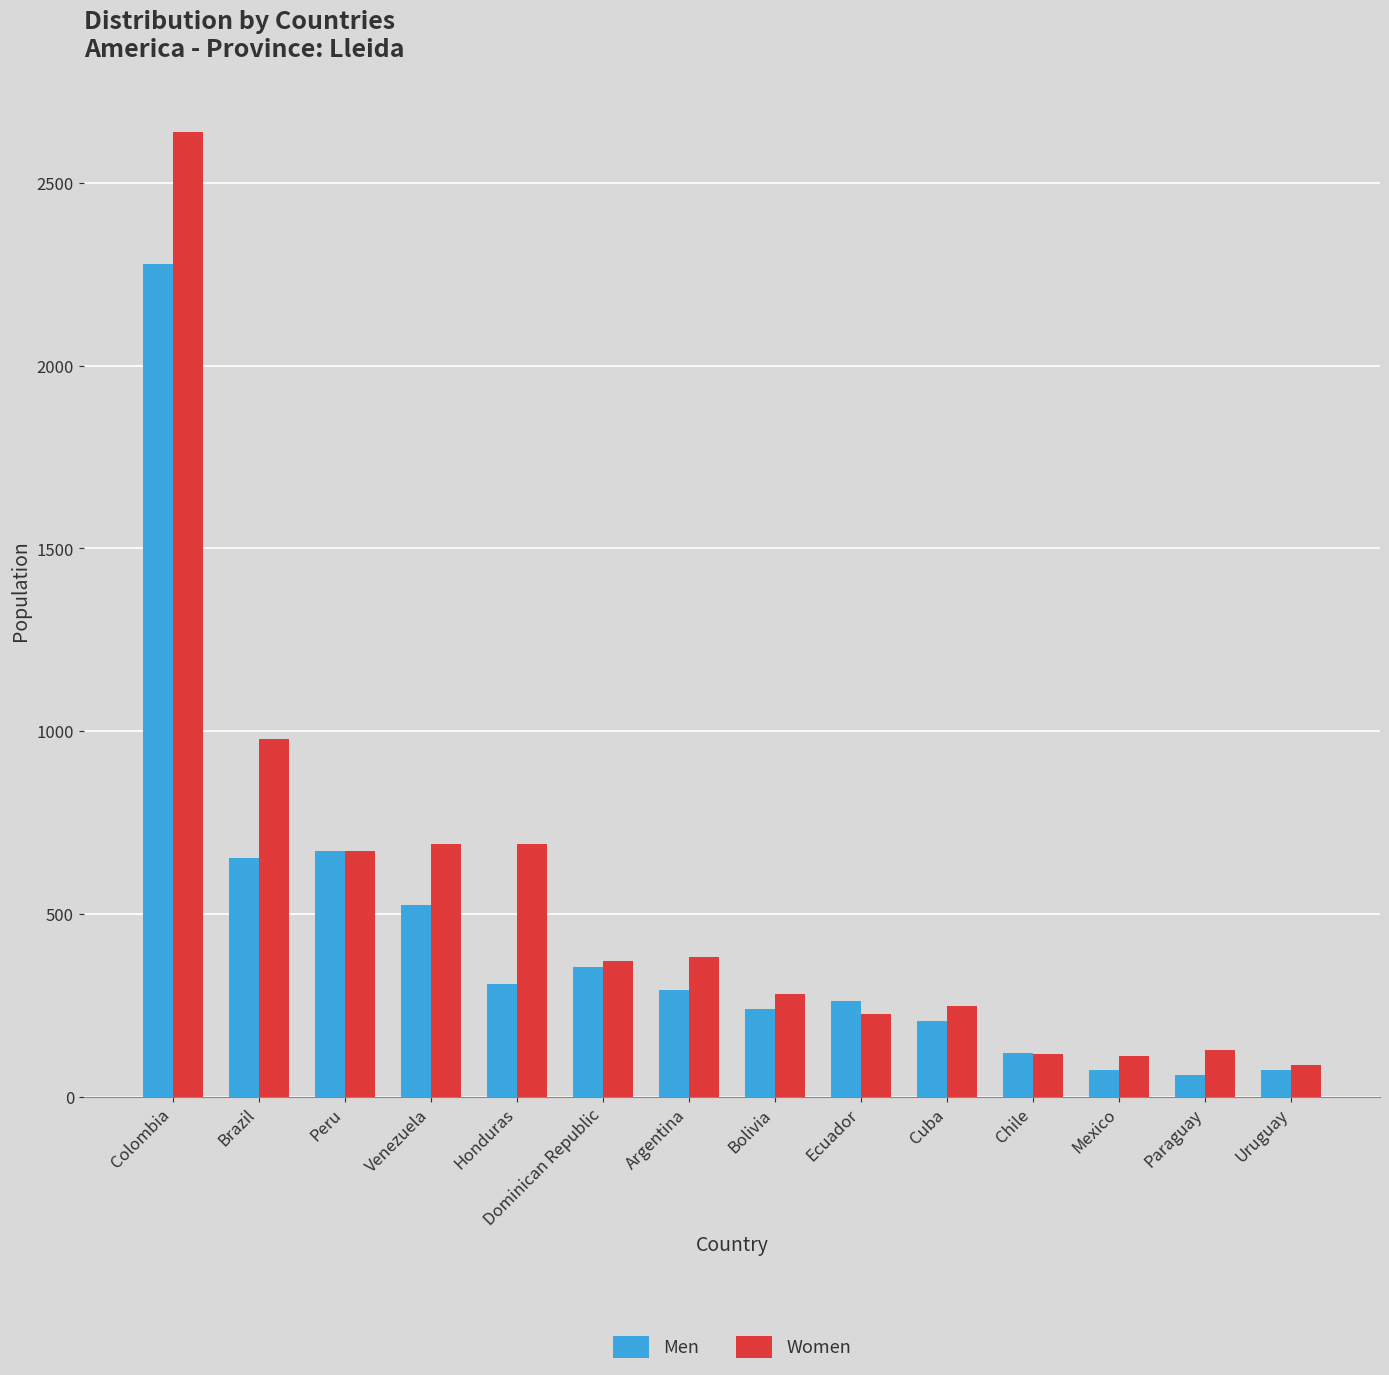

At which category does the chart reach its peak across all series?

Colombia